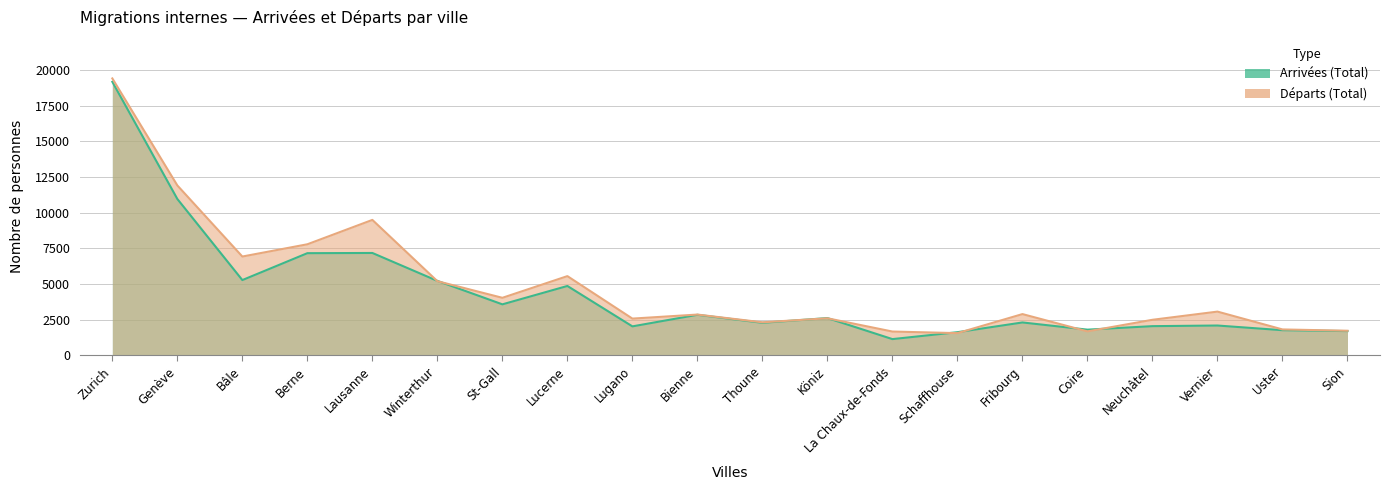

What is the difference between the second highest and minimum values in the Départs (Total) series?

10351